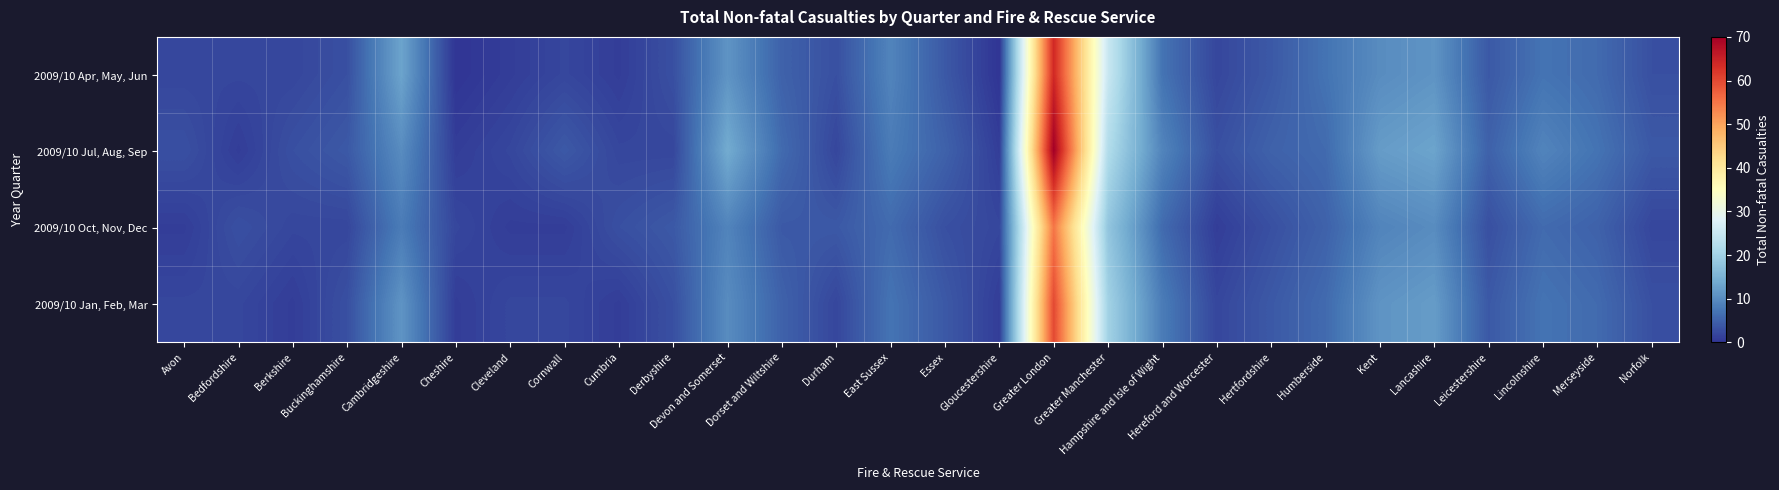

At which category does the chart reach its peak across all series?

Greater London